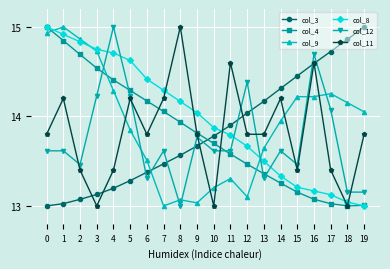

Where do col_9 and col_4 first cross each other?

0 and 1